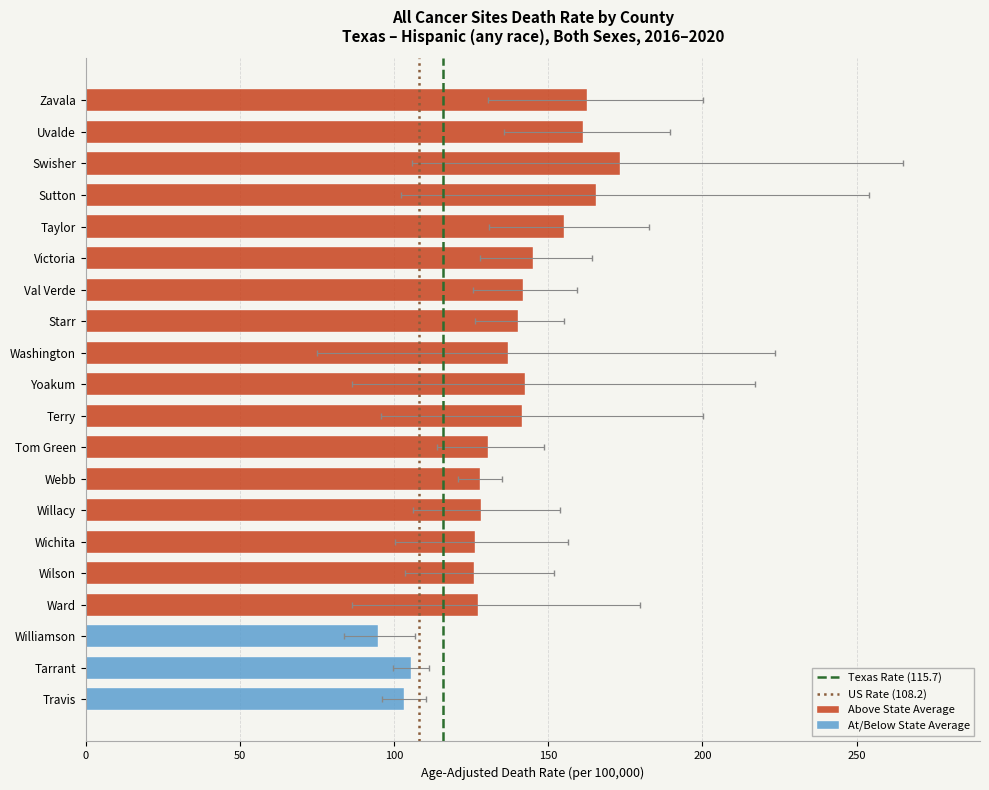

How many values in the rates series exceed 140?

10